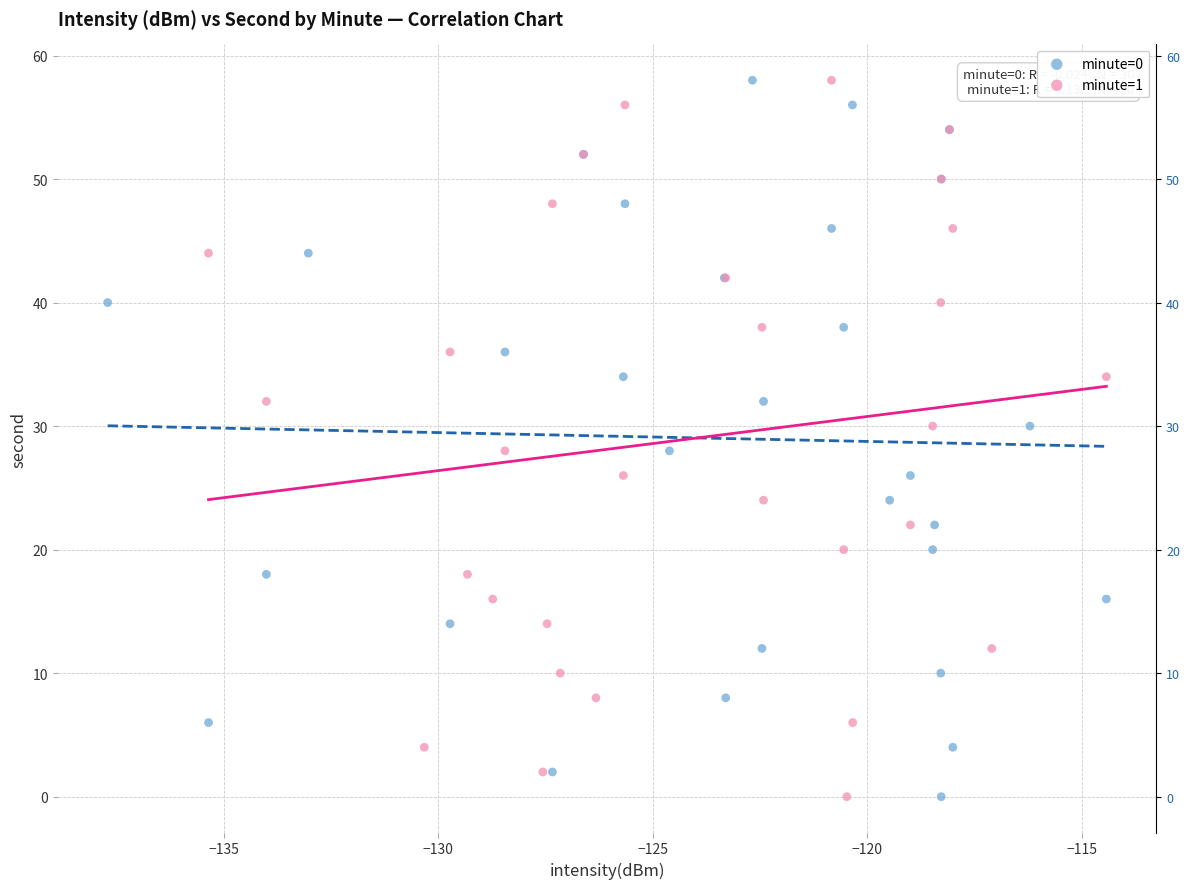

What are all the series names shown in the legend?

minute=0, minute=1